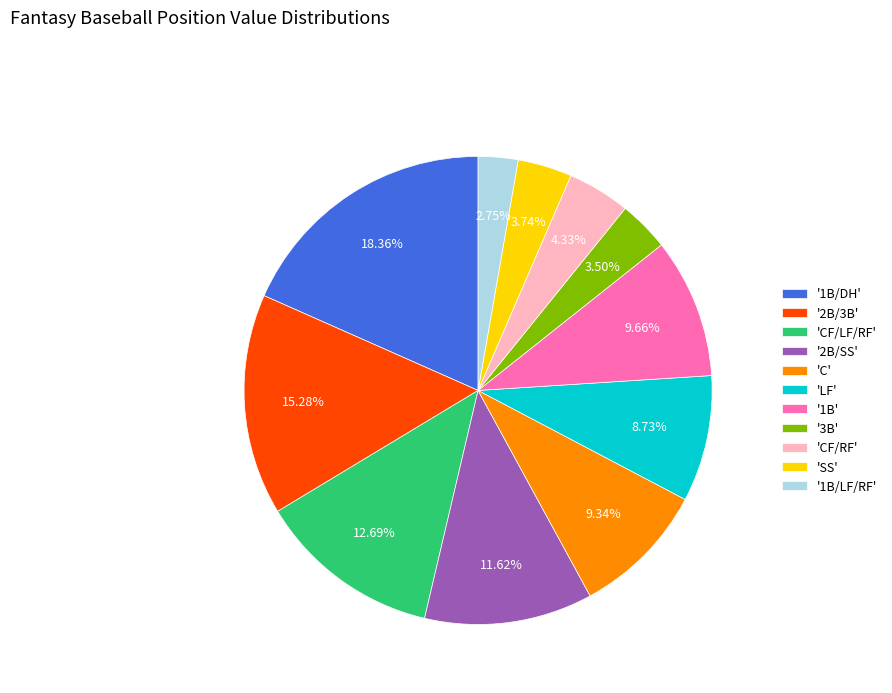

Is there any slice that represents more than half of the pie?

No